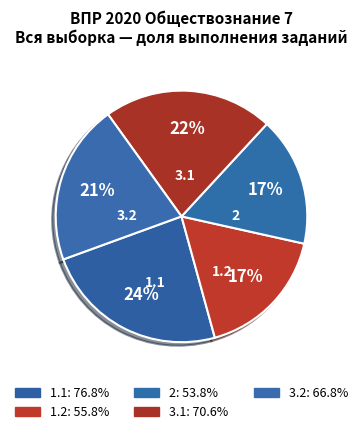

What percentage is the 3.1 slice, to the nearest percent?

22%